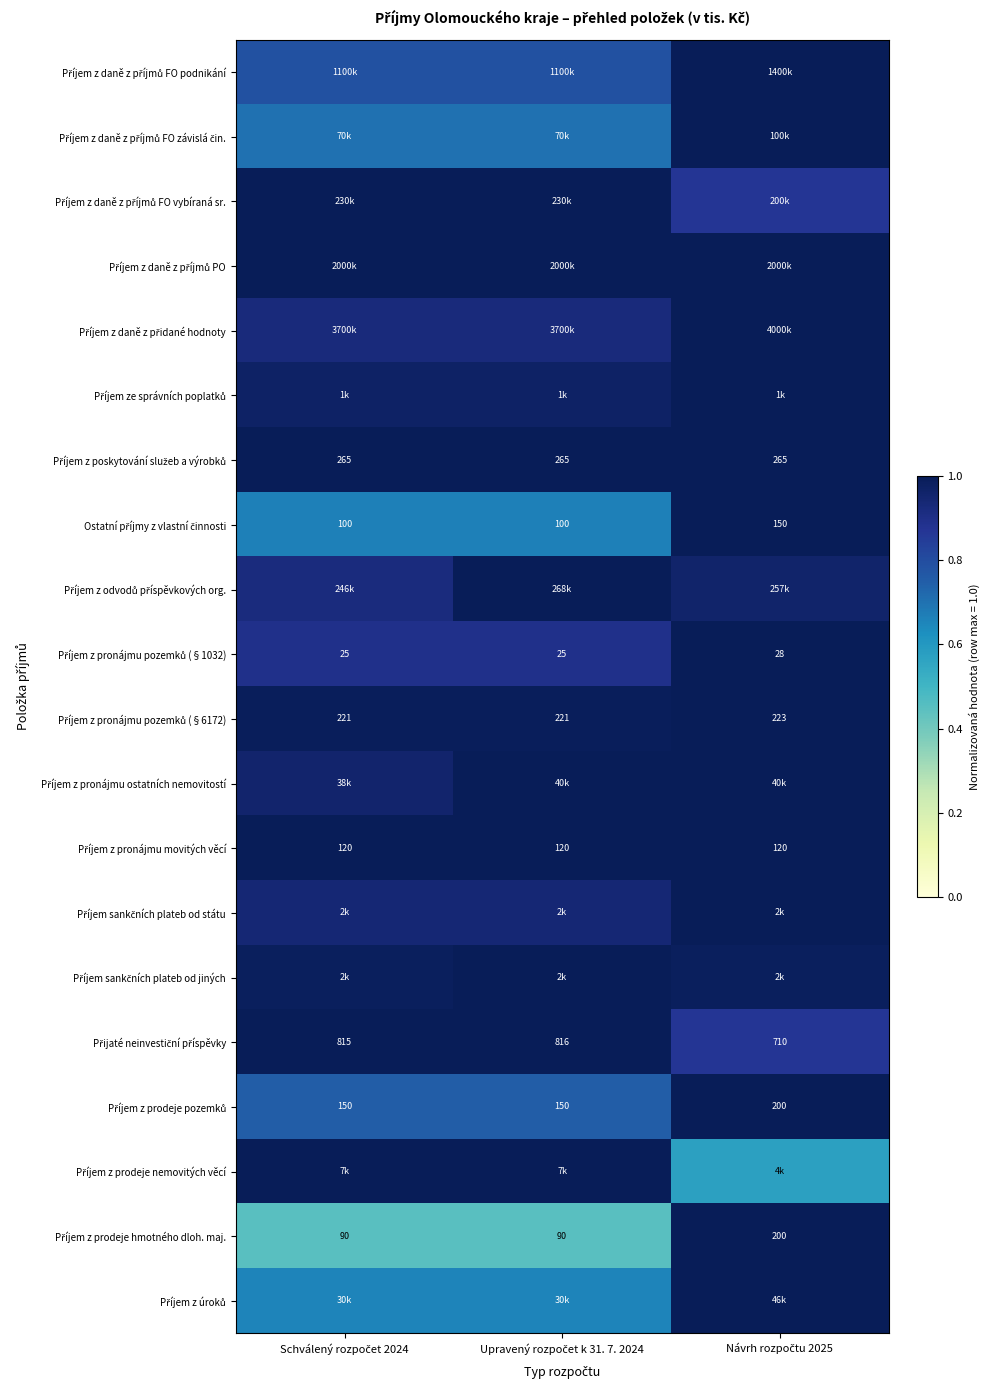

How many data points does each series have?

3